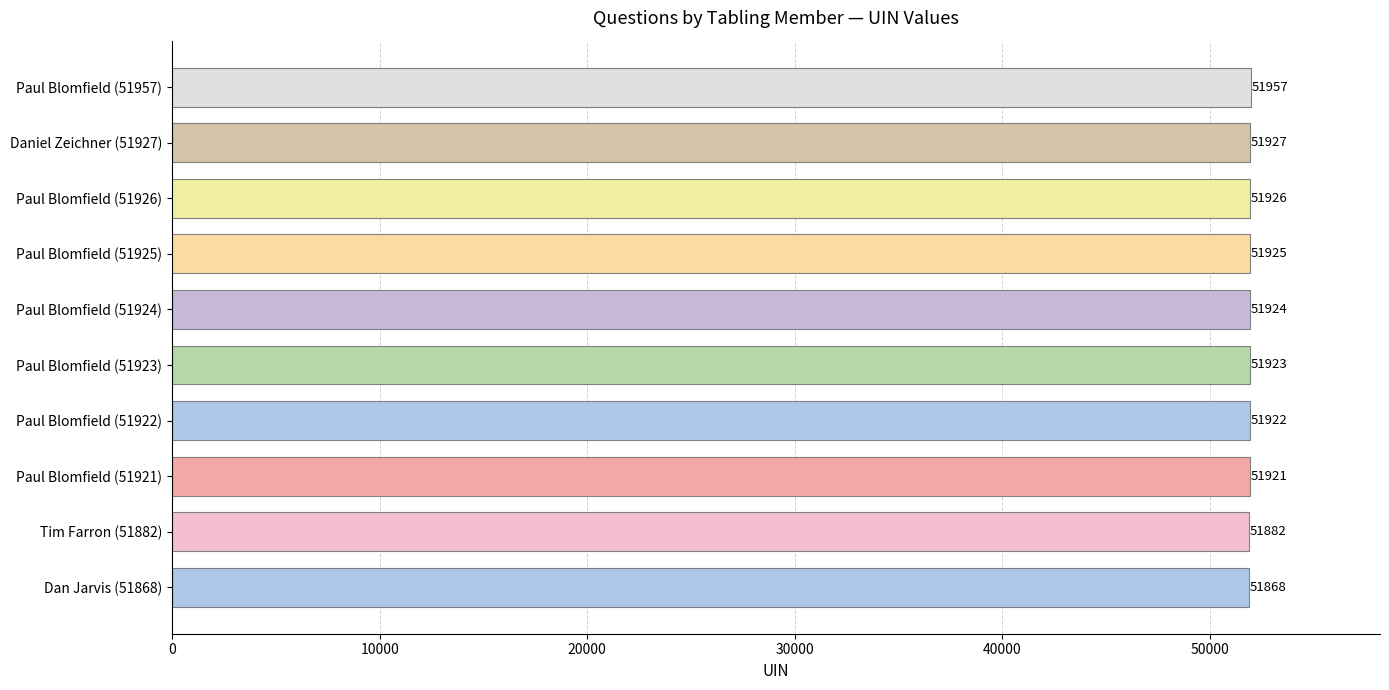

Where is the data nearest to the value 51912?

Paul Blomfield (51921)